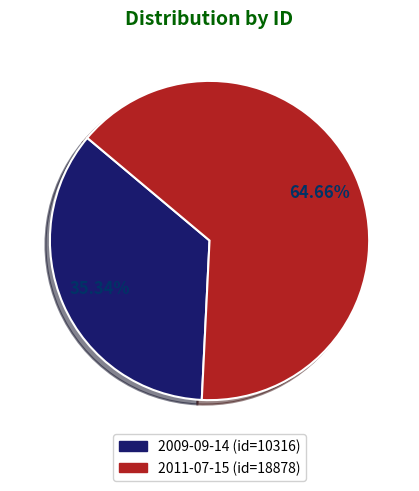

To the nearest percent, what percentage of the pie is 2009-09-14?

35%